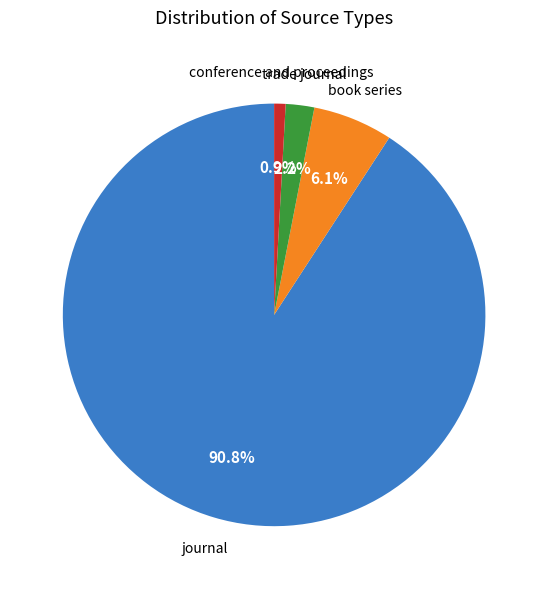

Is there a majority slice in this chart?

Yes